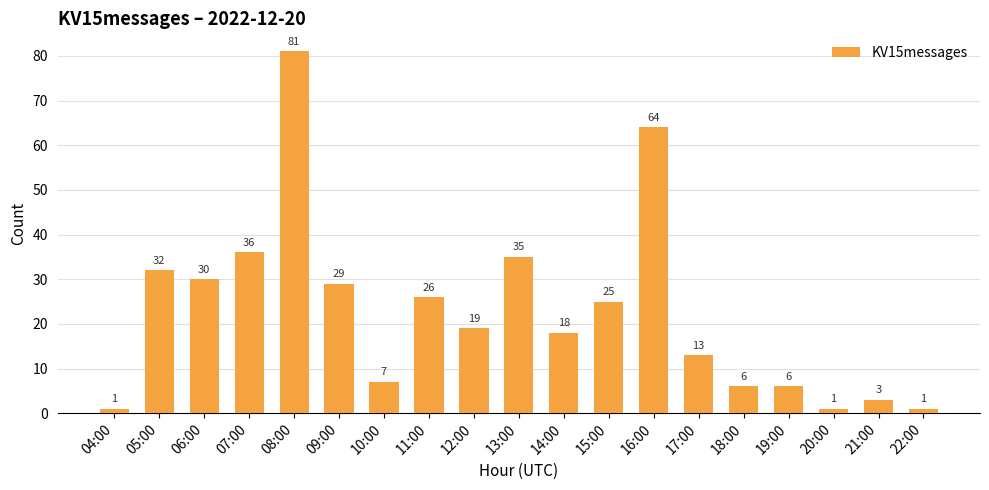

What value does the data have at 20:00?

1